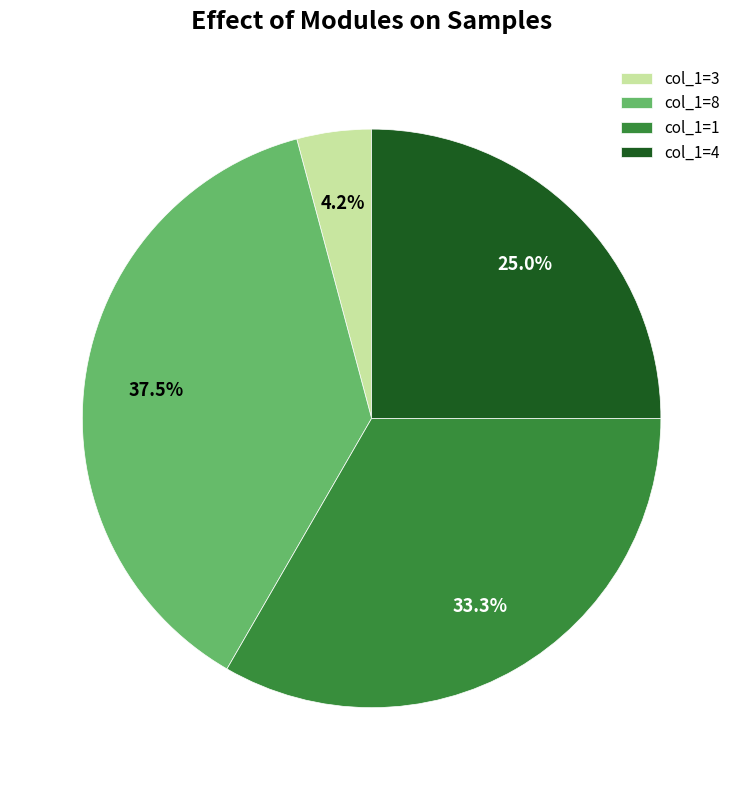

Between col_1=4 and col_1=3, which is larger?

col_1=4